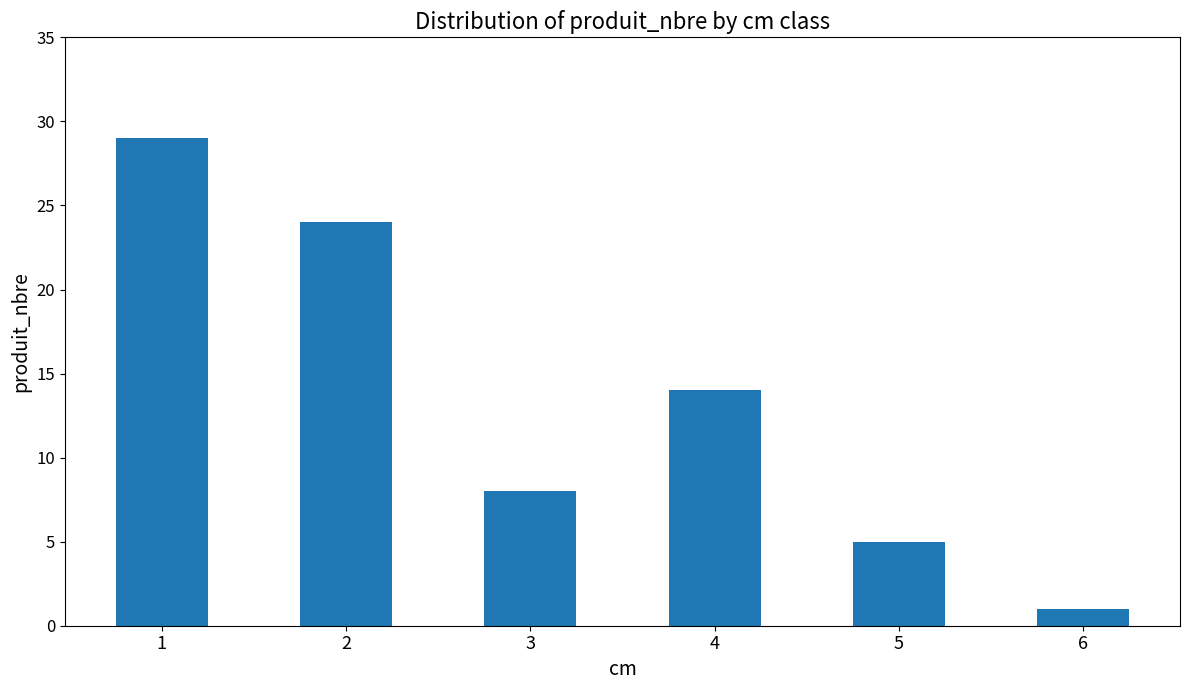

What is the value of the 5th bar from the left?

5